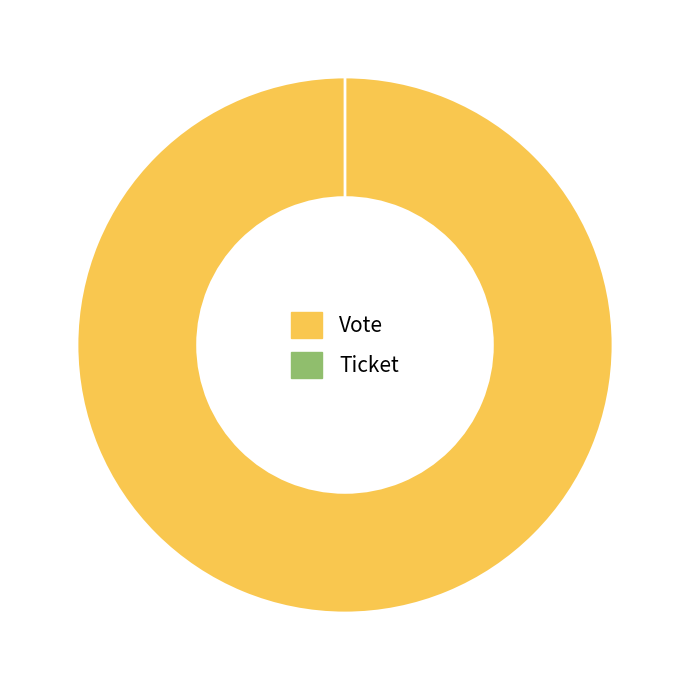

Which slice represents more than half of the pie?

Vote